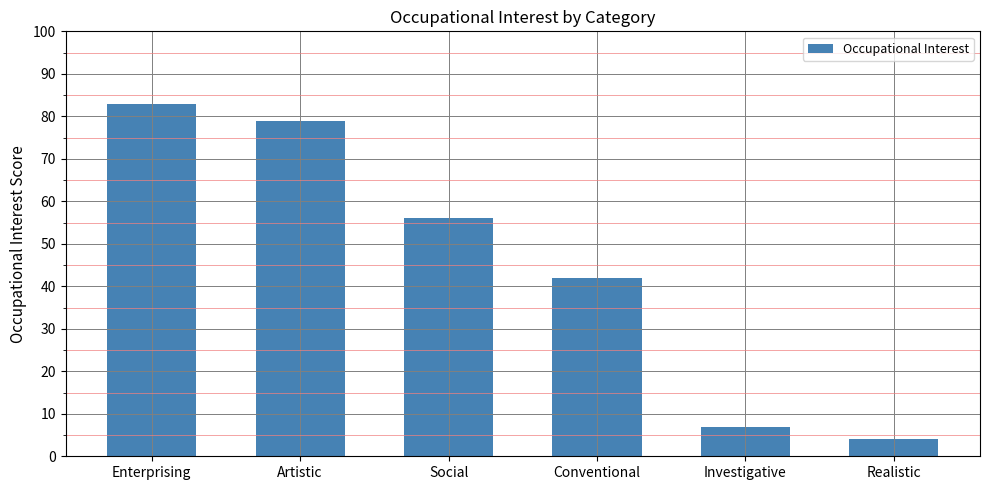

What is the sum of the values at Social and Investigative?

63